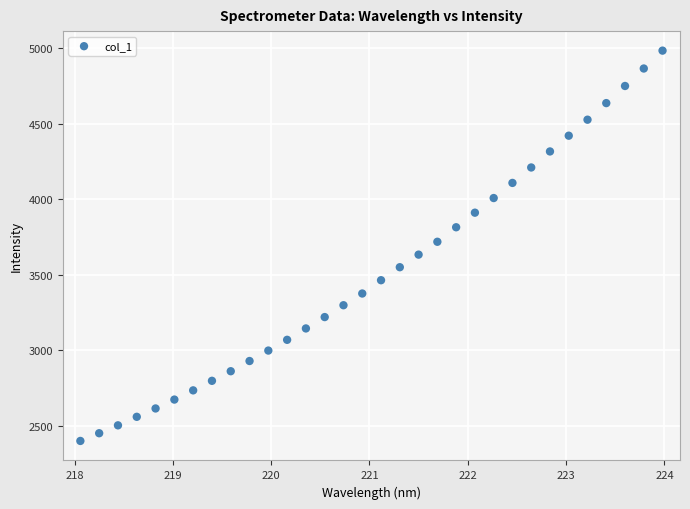

What is the range of Y values (max minus min)?

2582.6